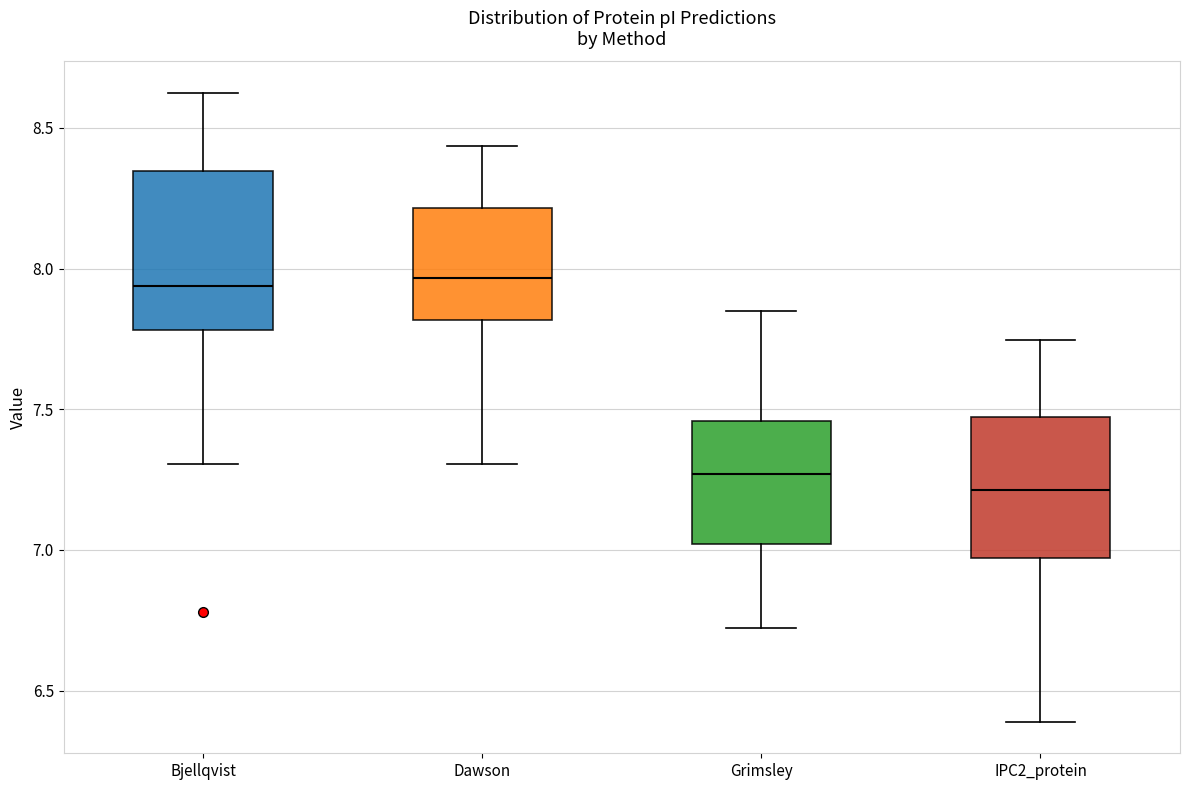

Which box has the lowest median line?

IPC2_protein